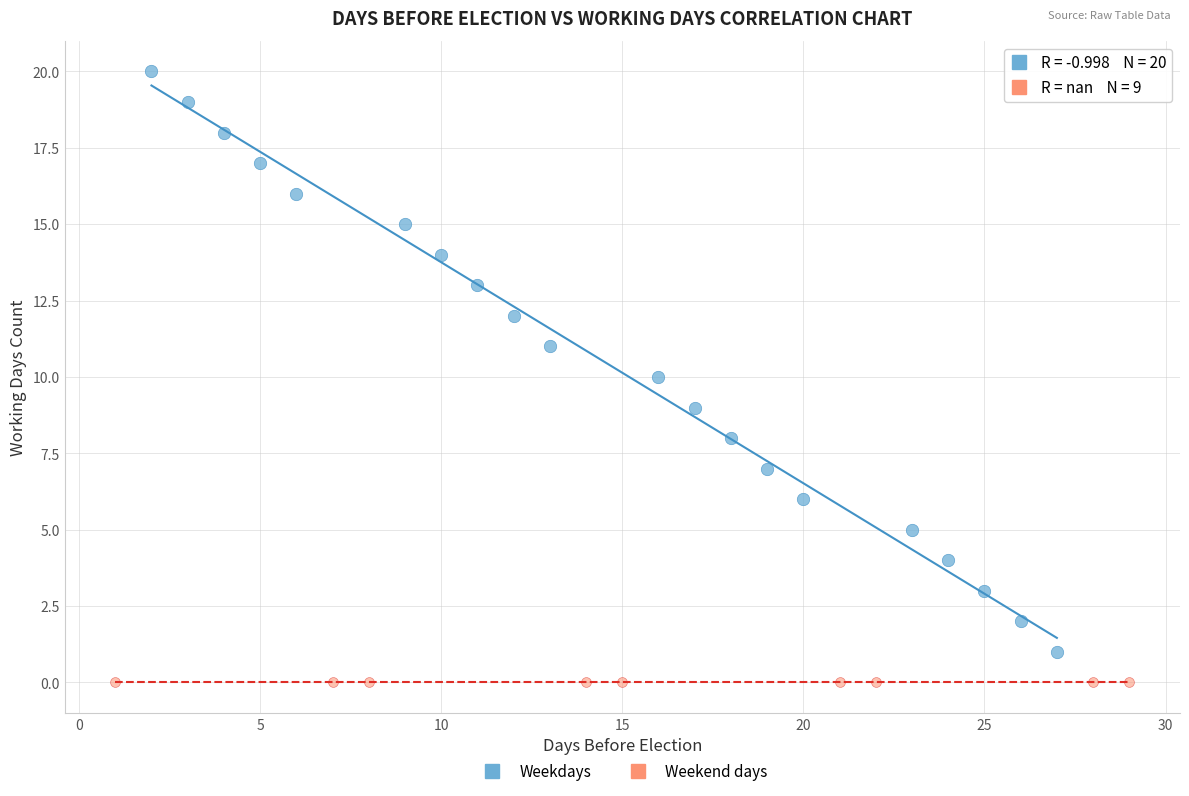

Which series reaches the minimum Y coordinate?

Weekend days